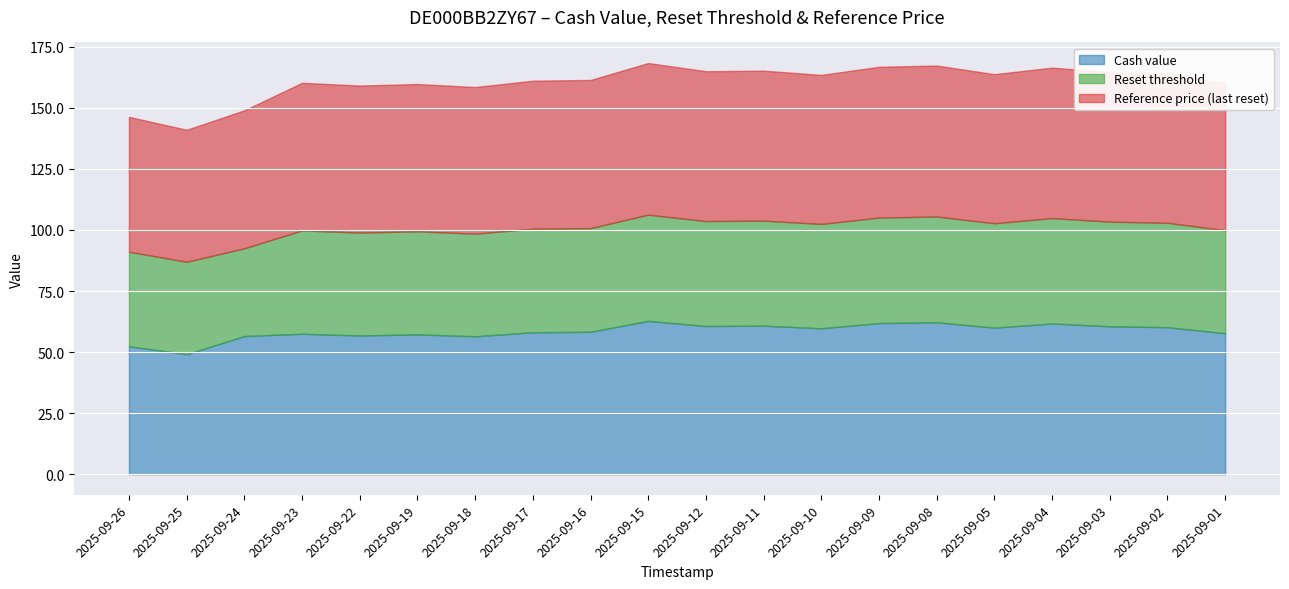

What is the average value of the Reference price (last reset) series?

60.1